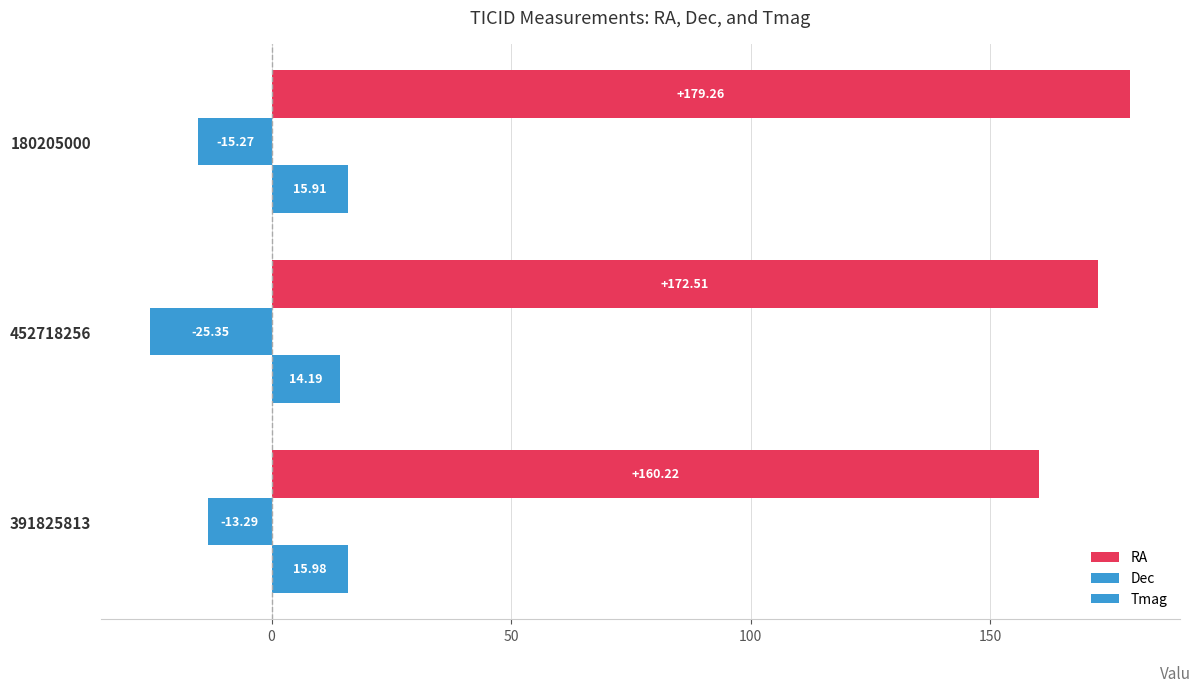

How many categories are shown in the chart?

3